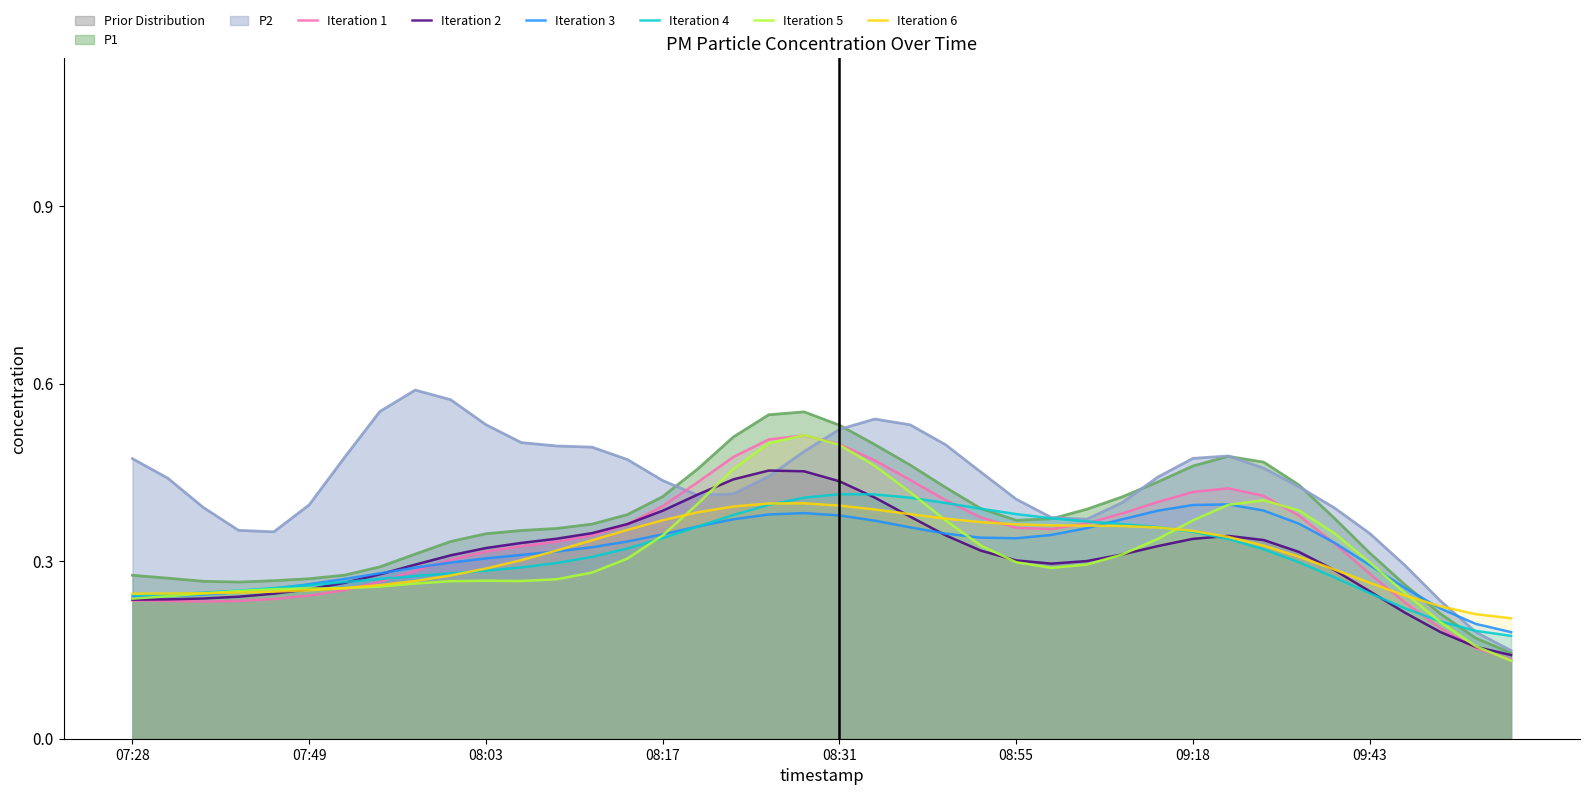

What is the average value of the Iteration 1 series?

0.3